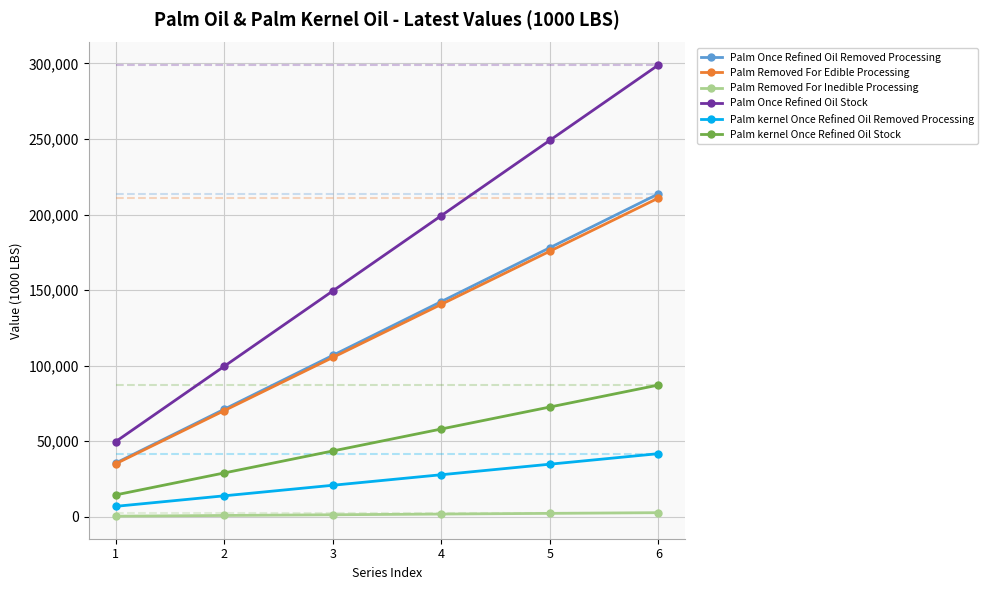

Which series has the largest range (max minus min)?

Palm Once Refined Oil Stock